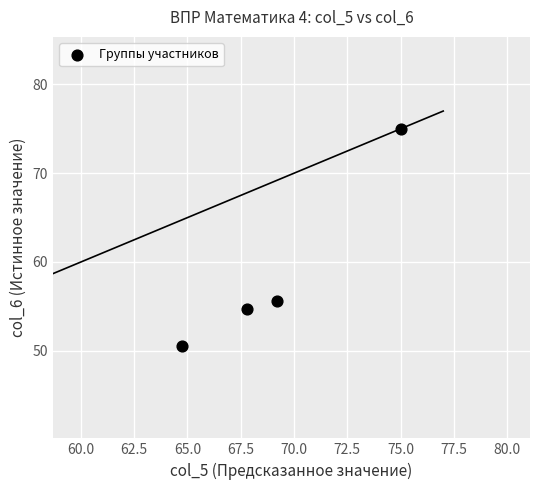

What is the average X value?

69.2